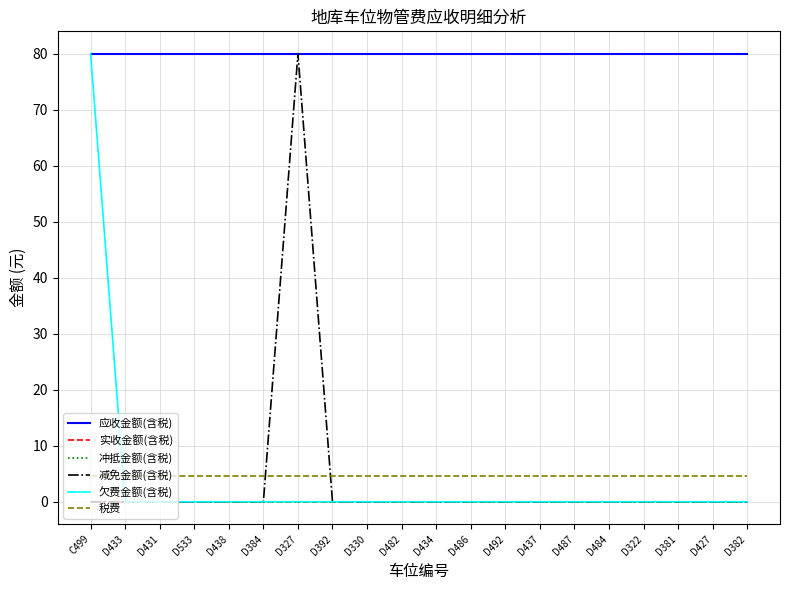

True or false: 减免金额(含税) and 实收金额(含税) cross at least once.

False